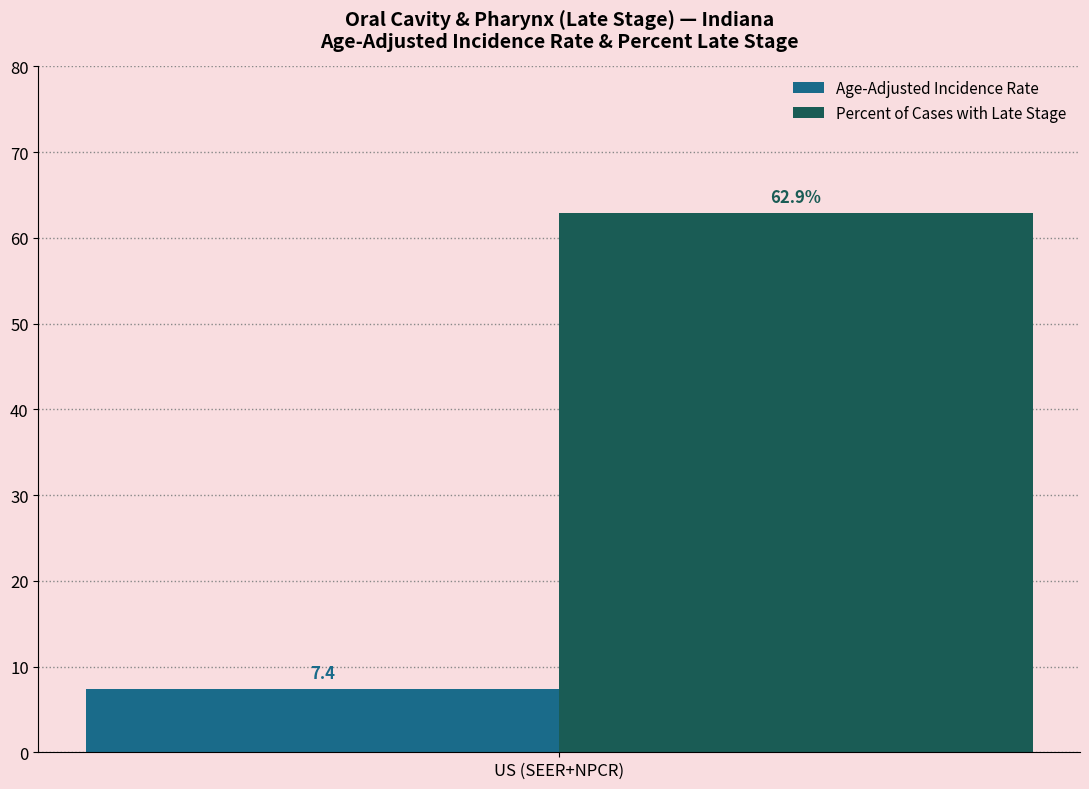

True or false: Age-Adjusted Incidence Rate has a value of 10.5 at US (SEER+NPCR).

False